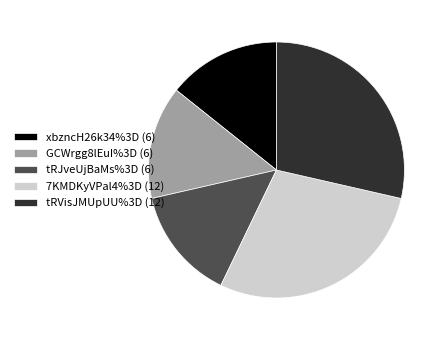

True or false: tRJveUjBaMs%3D (6) accounts for 5% of the total.

False